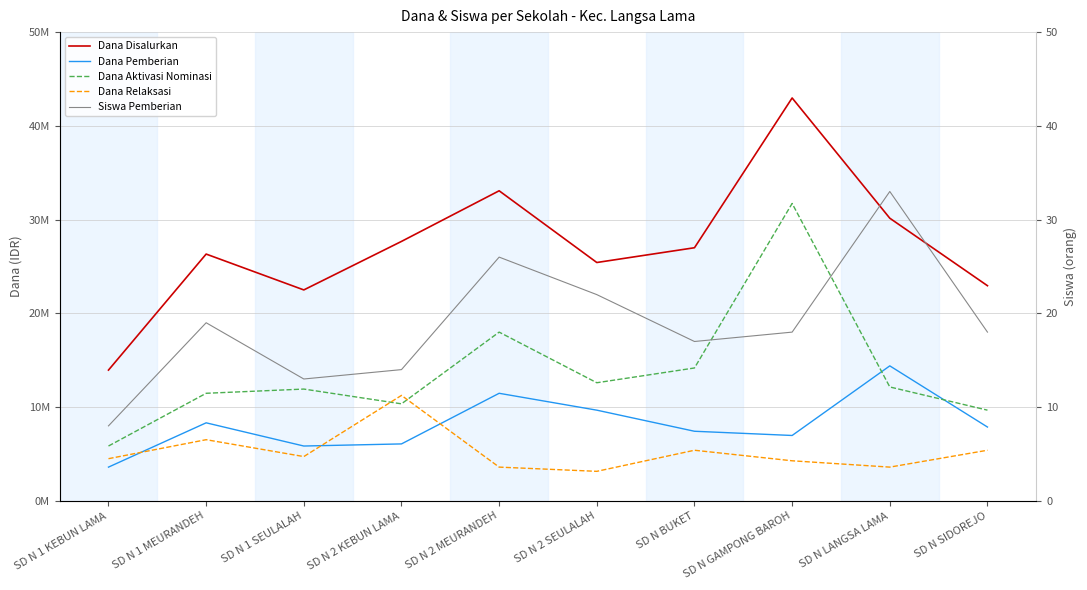

Is the value of Siswa Pemberian at SD N BUKET greater than the value of Dana Disalurkan at SD N 2 KEBUN LAMA?

No